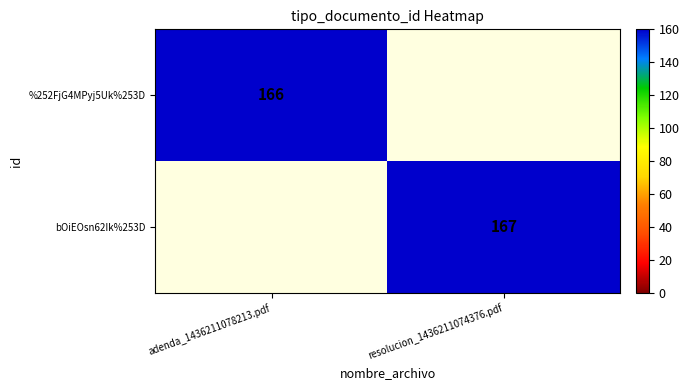

List the labels in order of bOiEOsn62Ik%253D value, smallest first.

adenda_1436211078213.pdf, resolucion_1436211074376.pdf